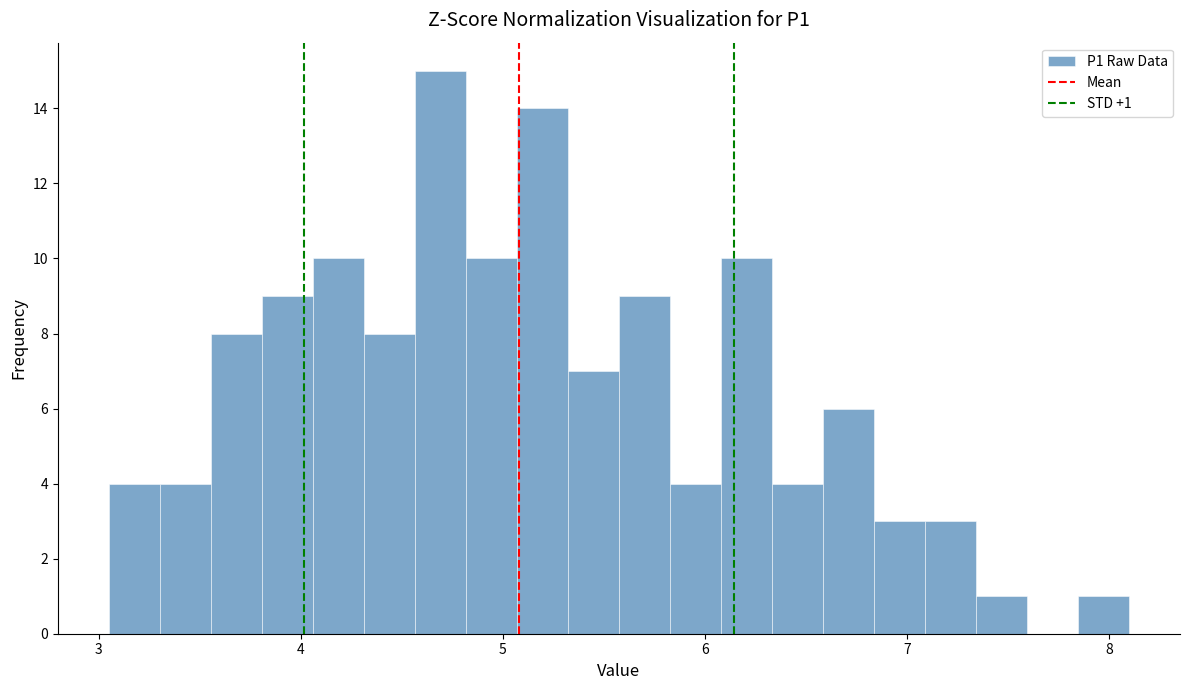

Read against the x-axis, roughly where is the centre of the tallest bar?

4.7